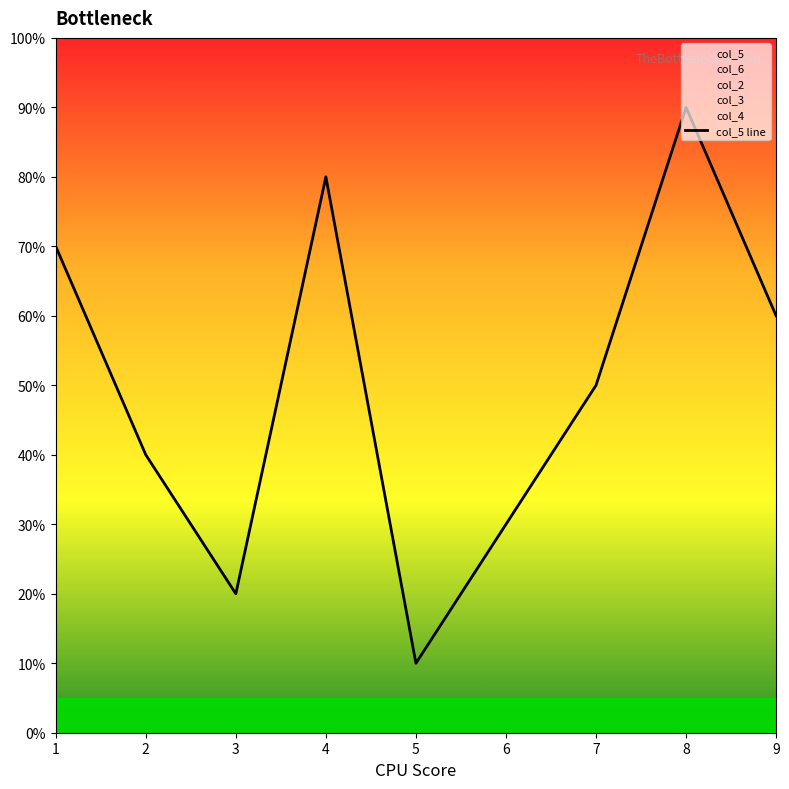

Reading left to right, list all the values displayed in this chart.

1=7	2=4	3=2	4=8	5=1	6=3	7=5	8=9	9=6